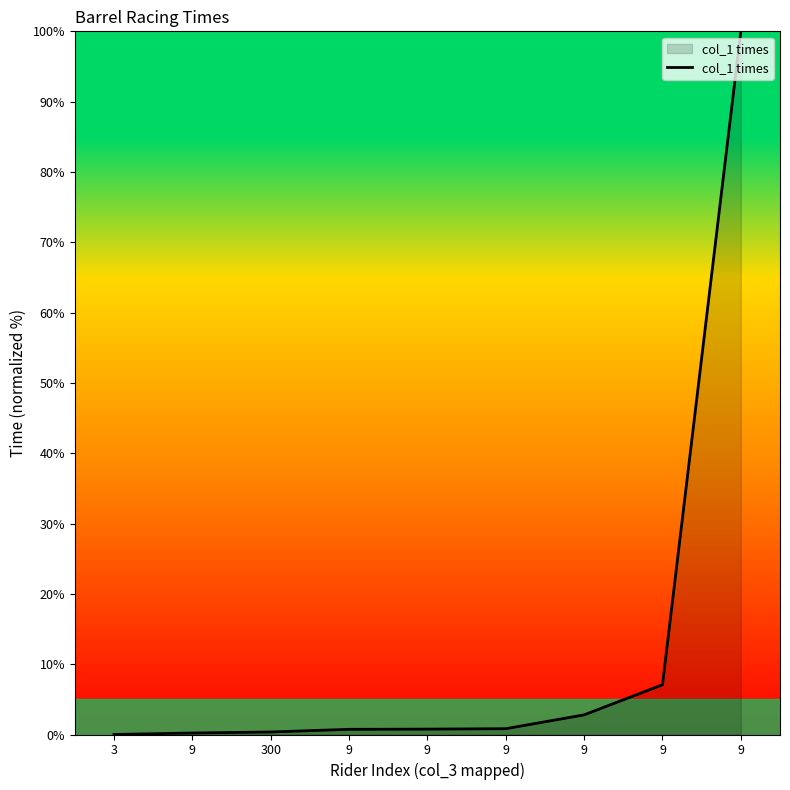

How many lines are shown in the chart?

1